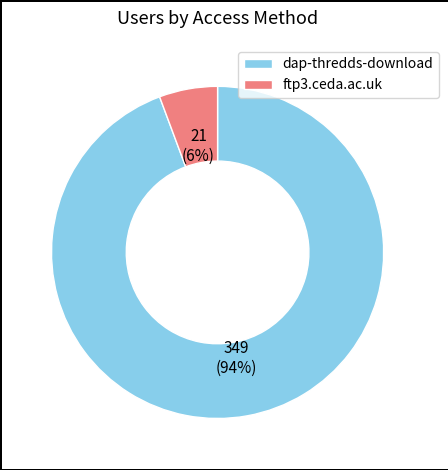

Which category has the biggest portion of the pie?

dap-thredds-download